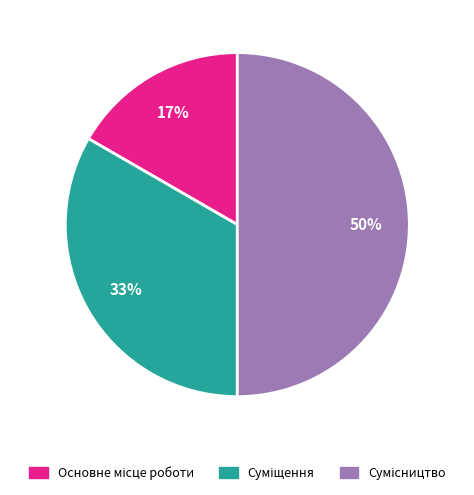

To the nearest percent, what is the average slice percentage?

33%